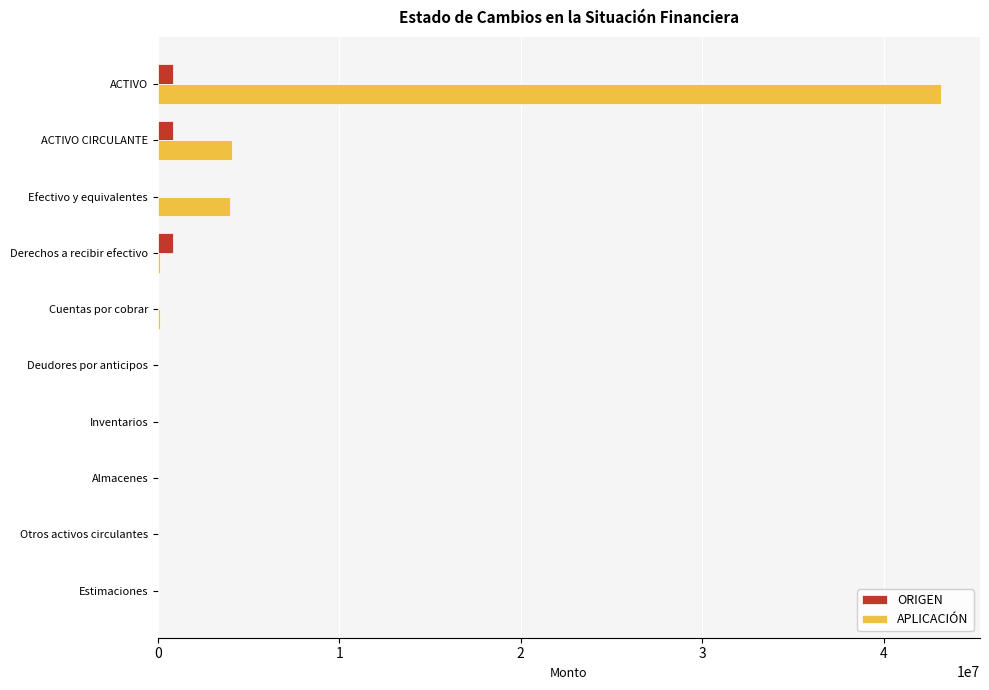

Between ACTIVO and Efectivo y equivalentes, which series saw the biggest shift?

APLICACIÓN